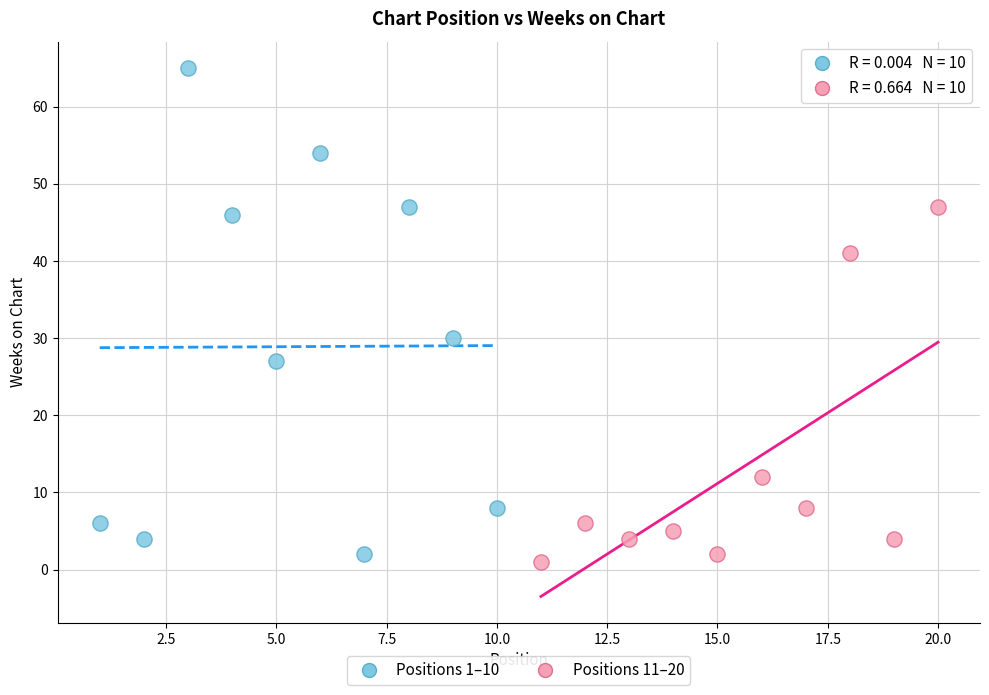

Which series contains the highest Y value?

Positions 1–10